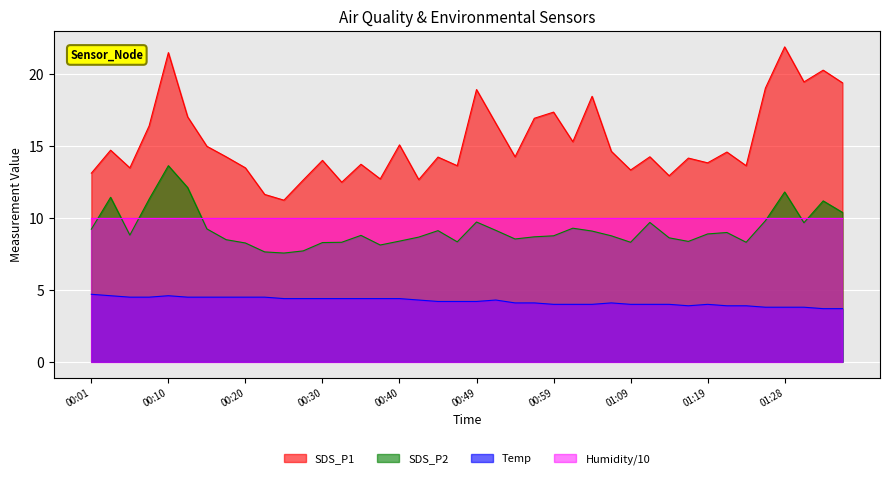

Rank the categories by SDS_P2 value from highest to lowest.

00:10, 00:13, 01:28, 00:03, 00:08, 01:33, 01:36, 01:26, 00:49, 01:11, 01:31, 01:01, 00:15, 00:01, 00:52, 00:45, 01:04, 01:21, 01:19, 00:06, 00:35, 00:59, 01:06, 00:57, 00:42, 01:14, 00:54, 00:18, 00:40, 01:16, 00:47, 00:32, 01:09, 01:23, 00:30, 00:20, 00:37, 00:27, 00:23, 00:25